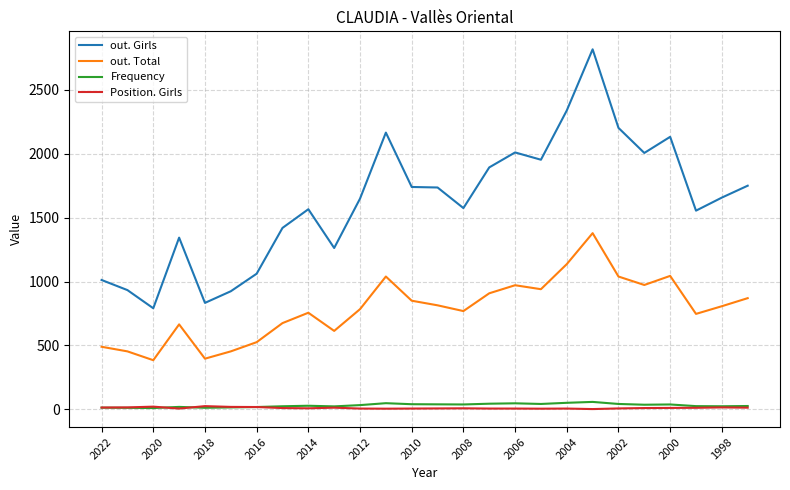

At how many categories does at least one series exceed 54?

26